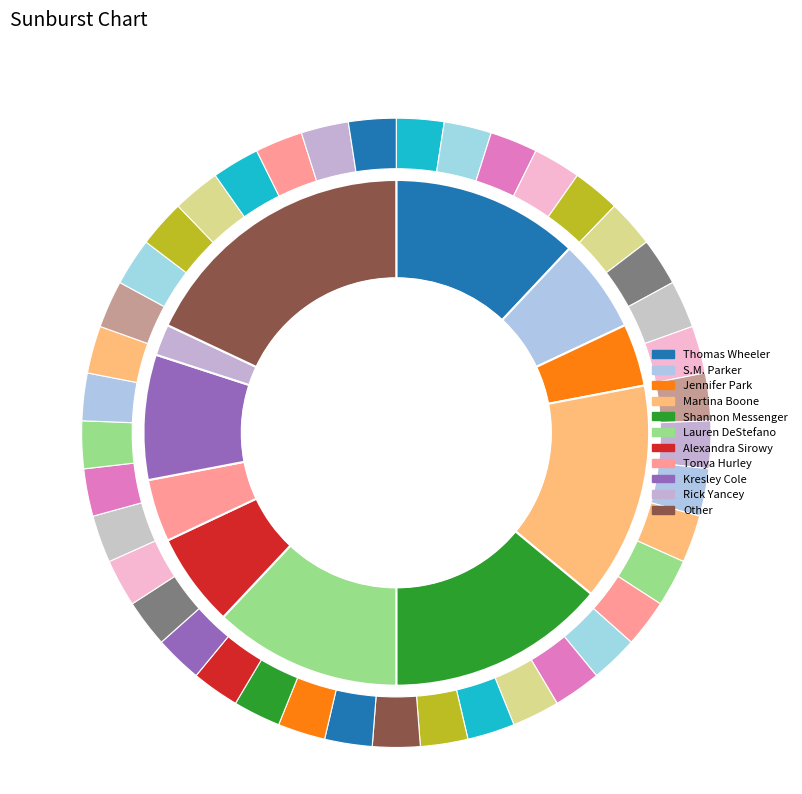

How many slices are in this pie chart?

11